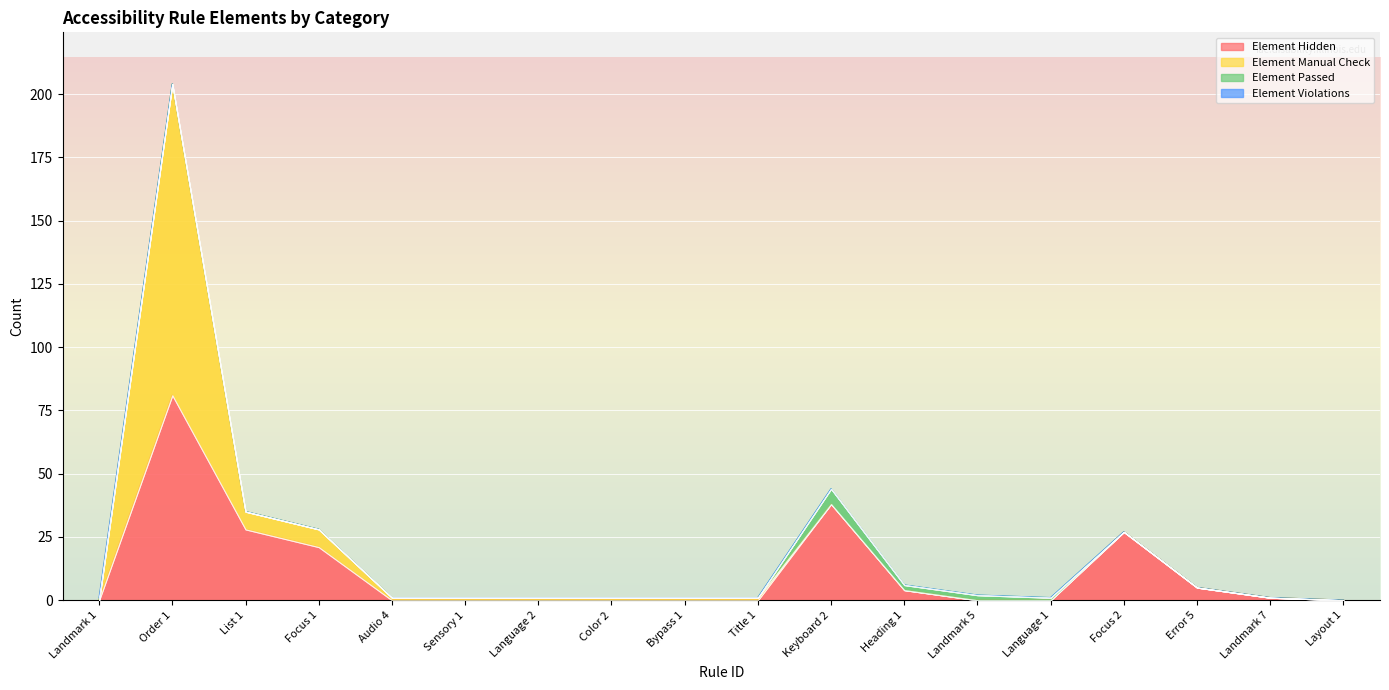

True or false: Element Manual Check and Element Violations cross at least once.

True